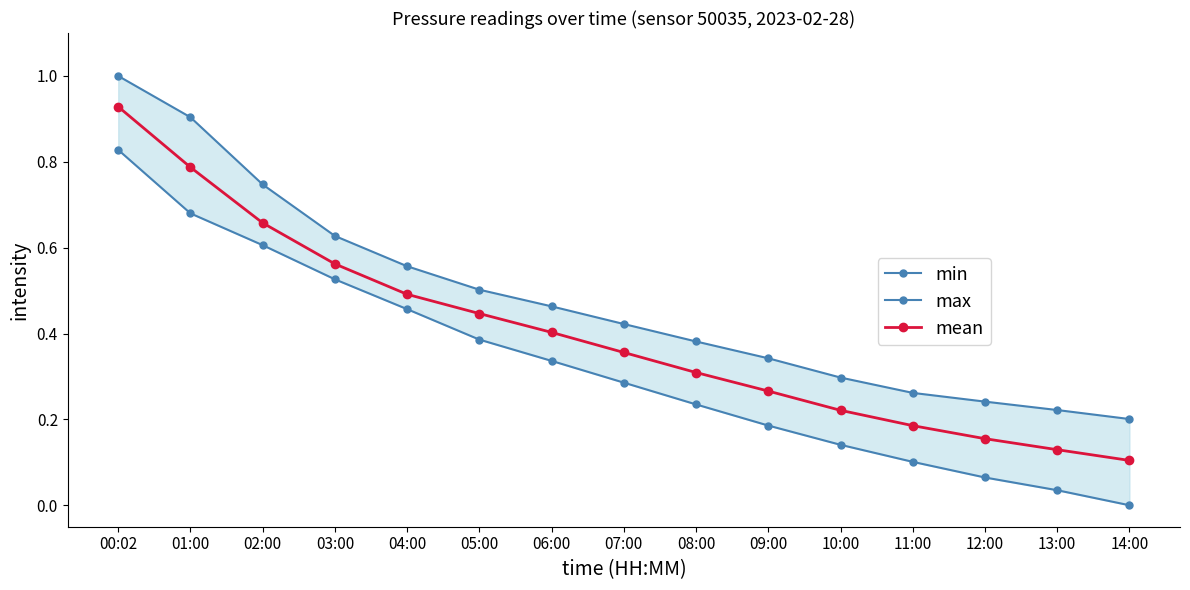

What is the spread (max minus min) of values at 06:00?

0.1